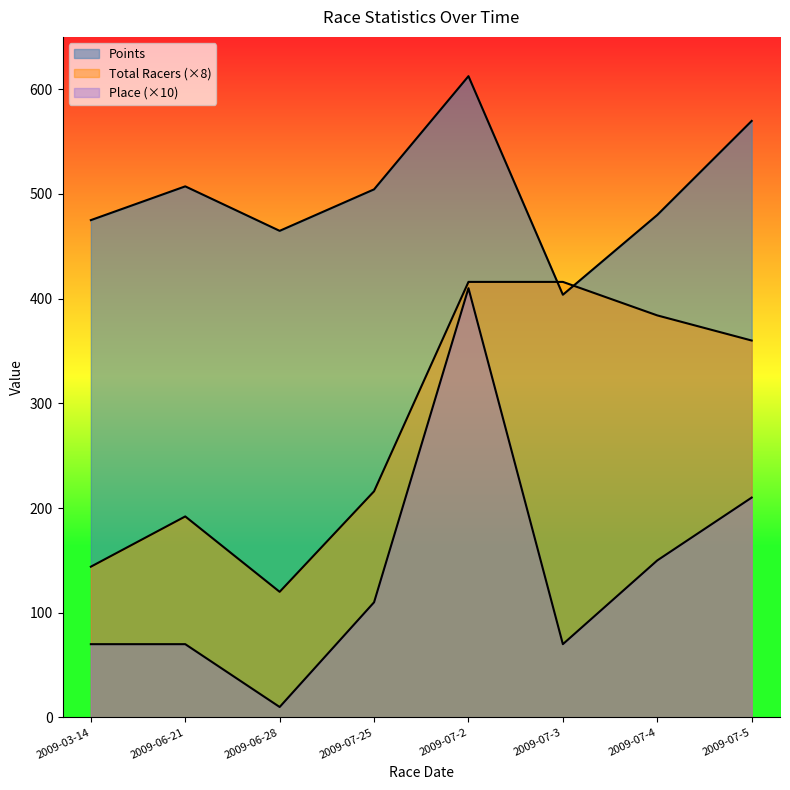

What is the difference between the second highest and second lowest values in the Total Racers series?

272.0